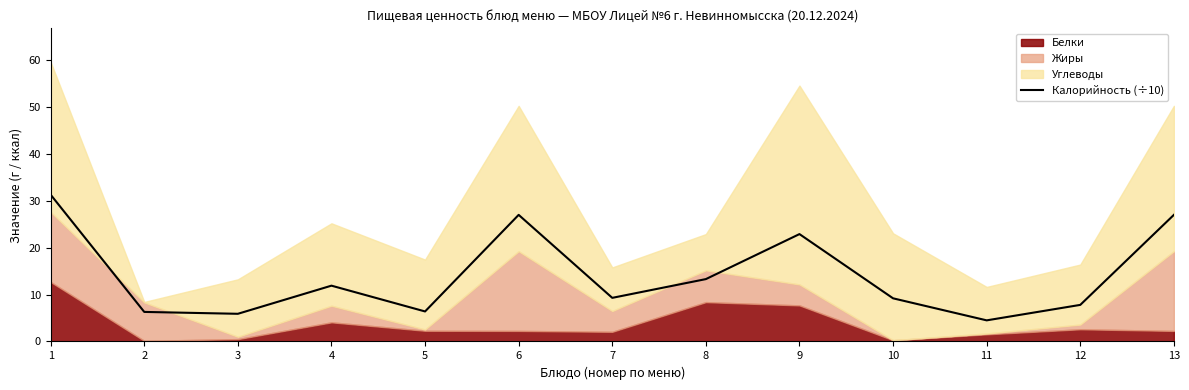

What is the change in value from 1 to 2?

-25.0